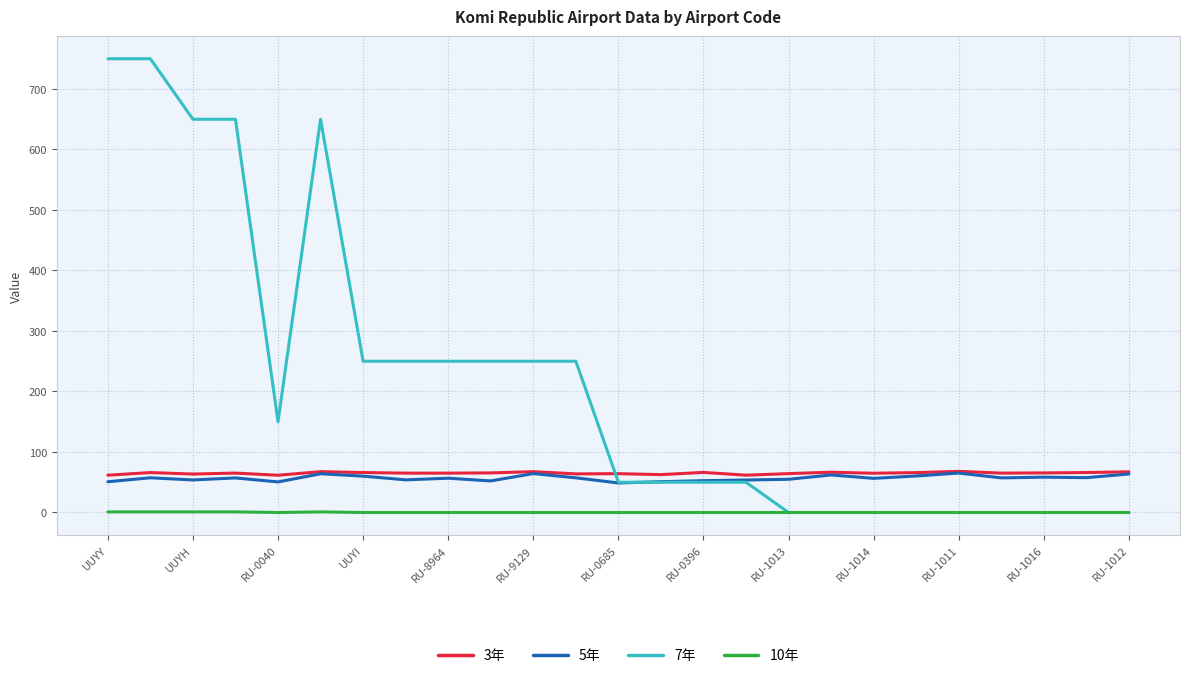

Which series has the largest range (max minus min)?

7年